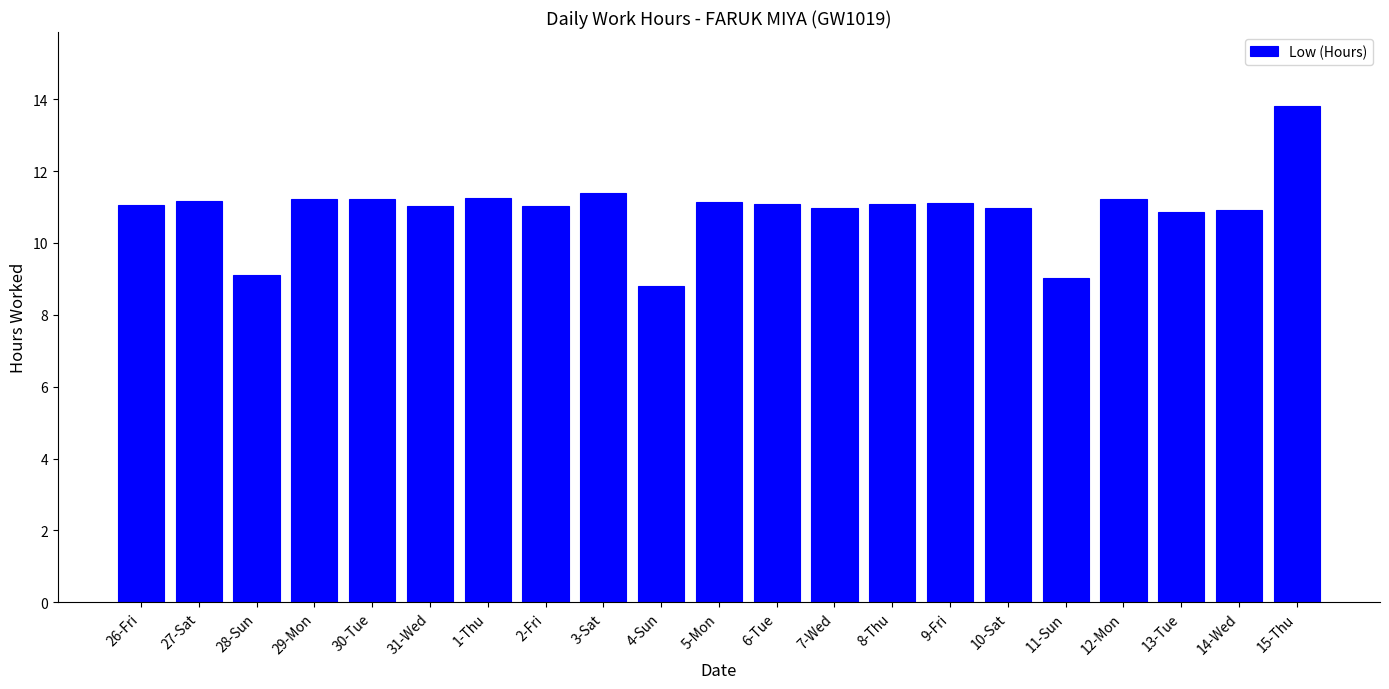

What is the approximate value at 27-Sat?

11.2